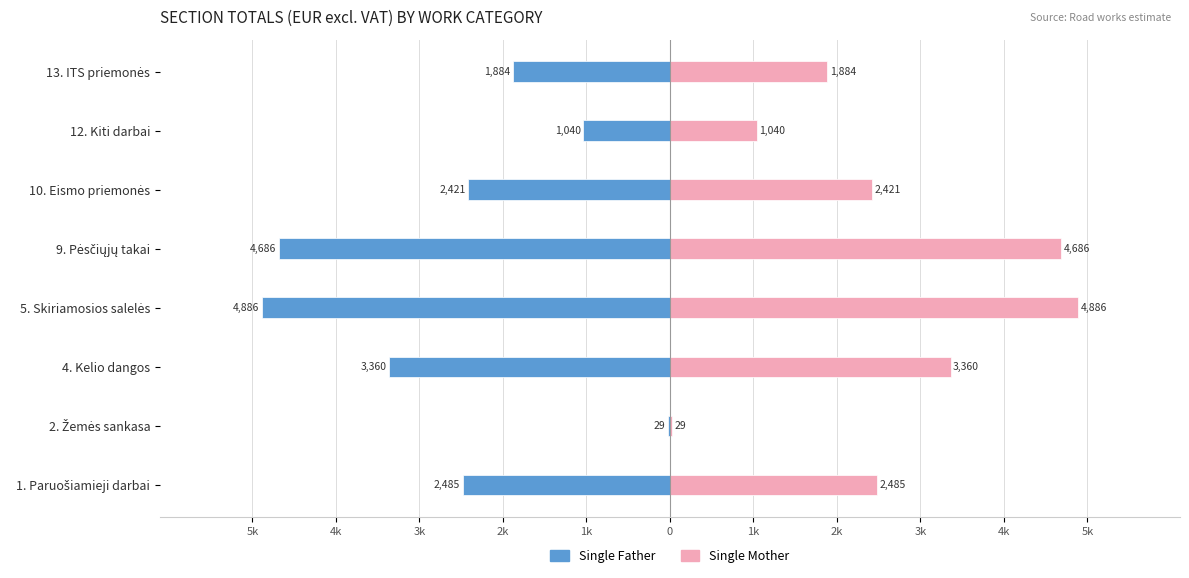

Between 9. Pėsčiųjų takai and 12. Kiti darbai, which is larger?

12. Kiti darbai